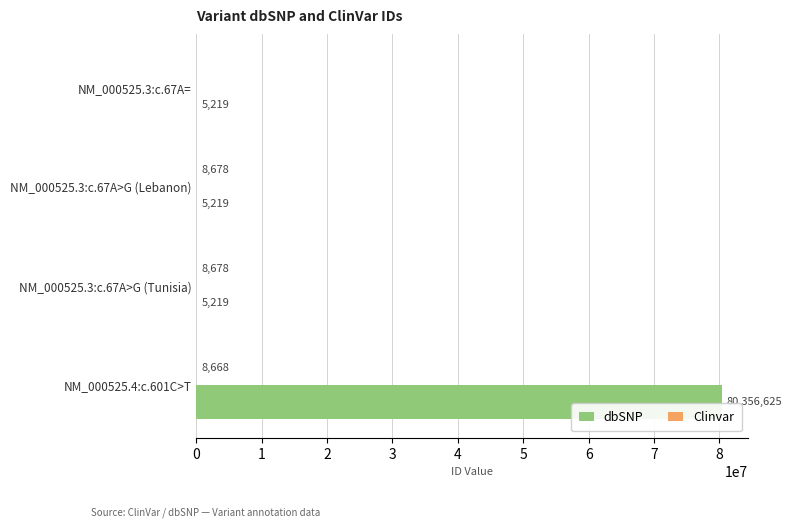

Between NM_000525.3:c.67A>G (Tunisia) and NM_000525.4:c.601C>T, which series saw the biggest shift?

dbSNP